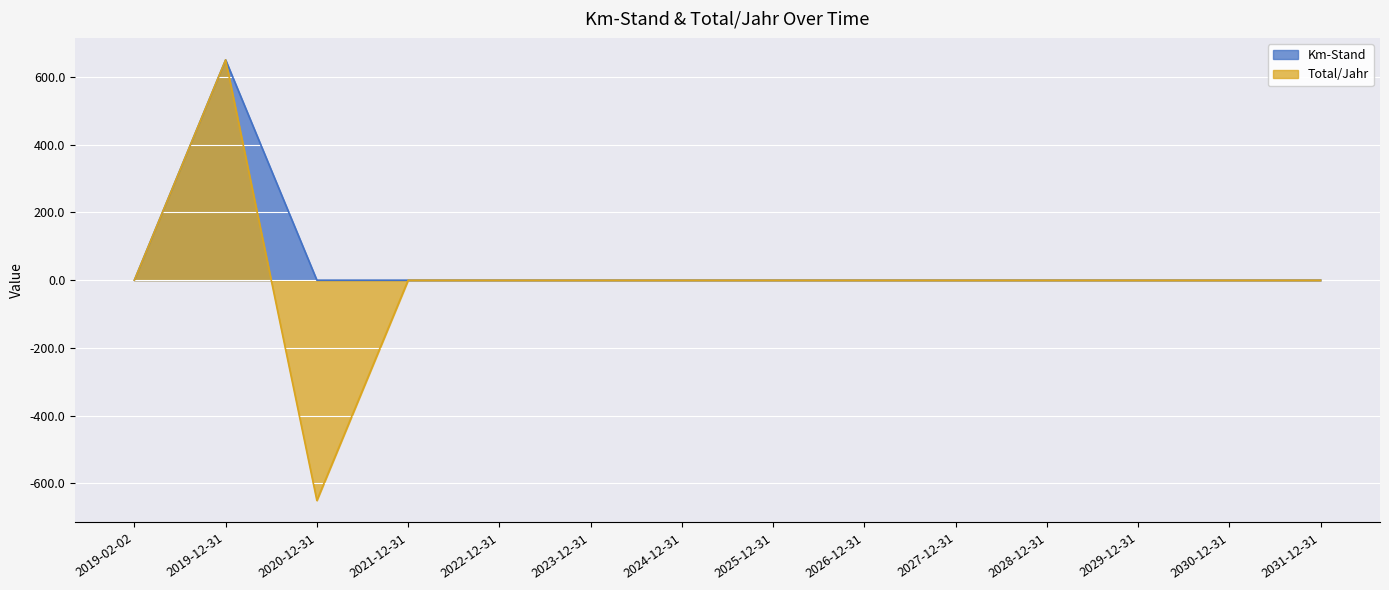

At which label does Total/Jahr first exceed 0?

2019-12-31